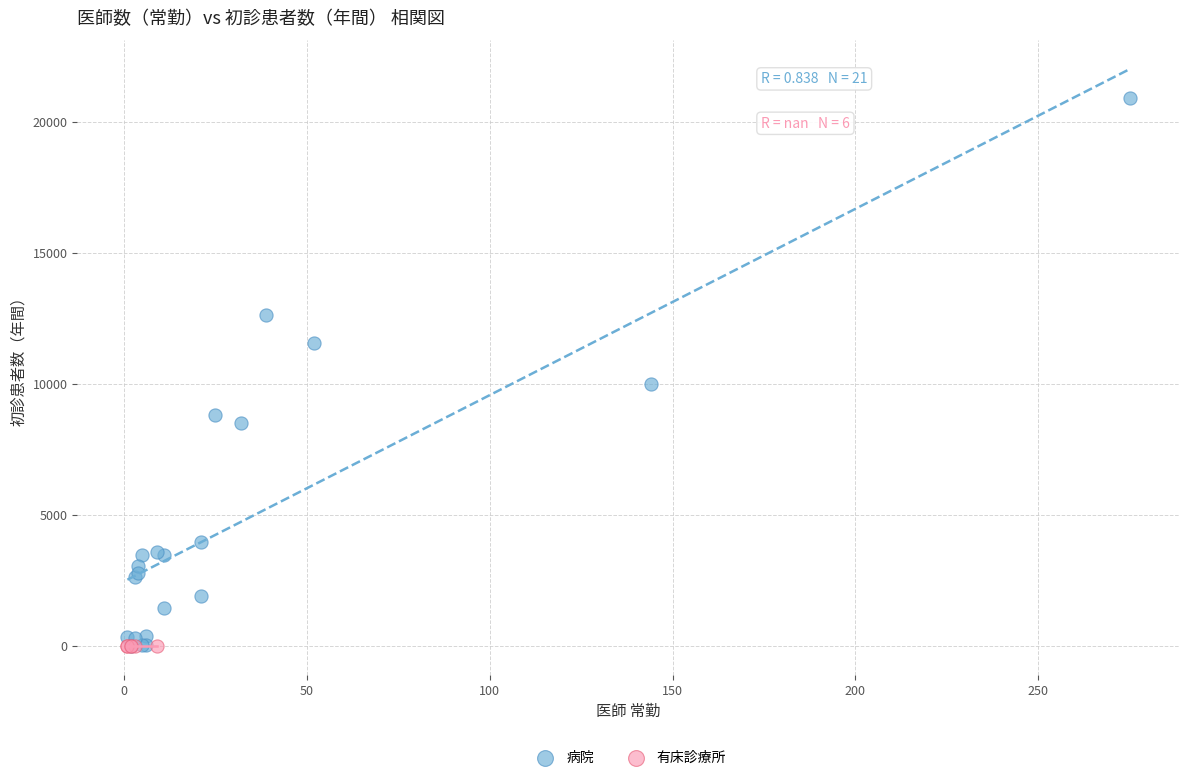

What are all the series names shown in the legend?

病院, 有床診療所